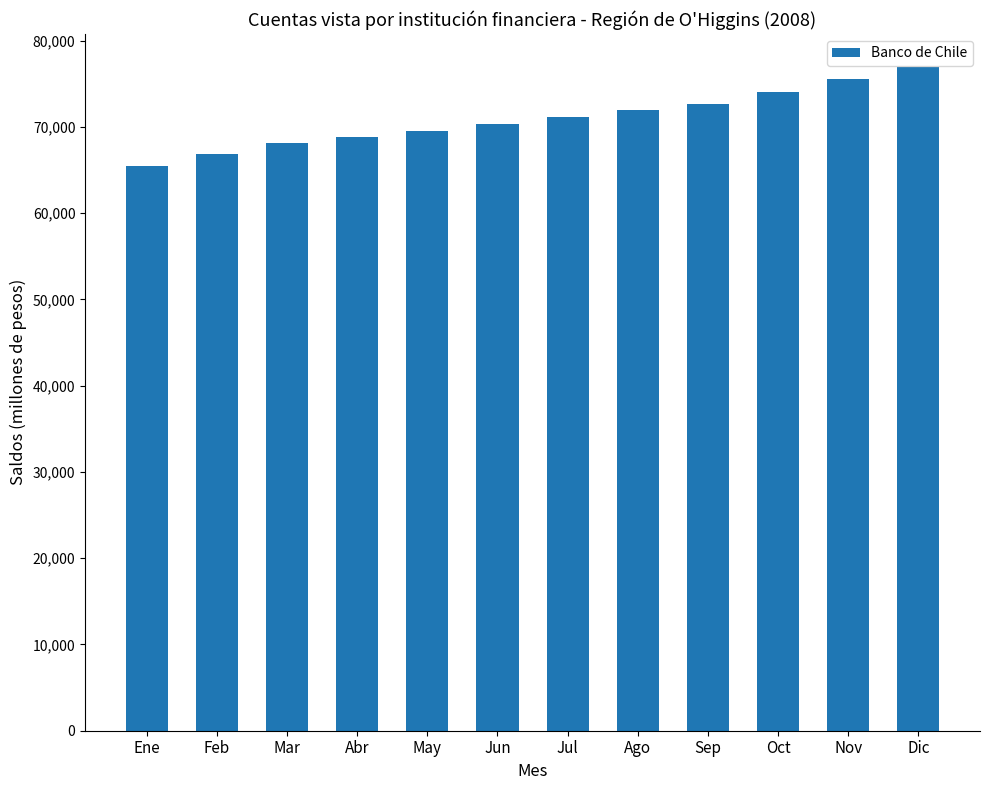

Reading left to right, extract all data points from this chart.

65475	66869	68140	68784	69535	70312	71150	71965	72628	74050	75590	76918